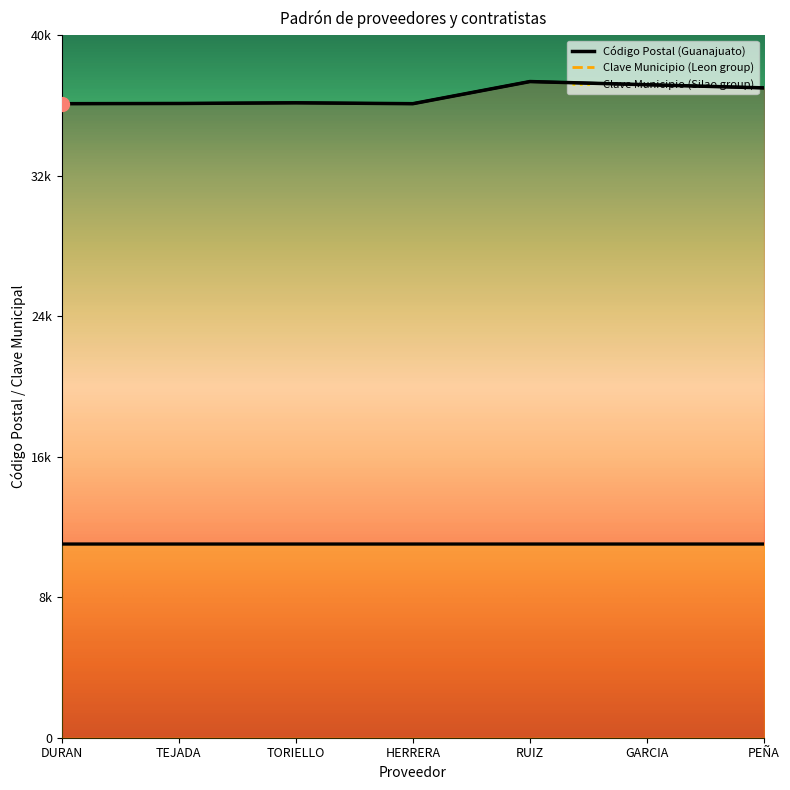

What is the value of the Leon point at the 2nd from the left?

11020